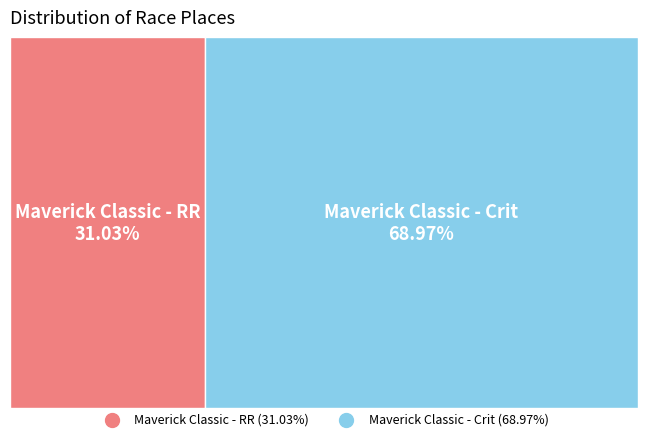

Count the number of slices in the pie.

2